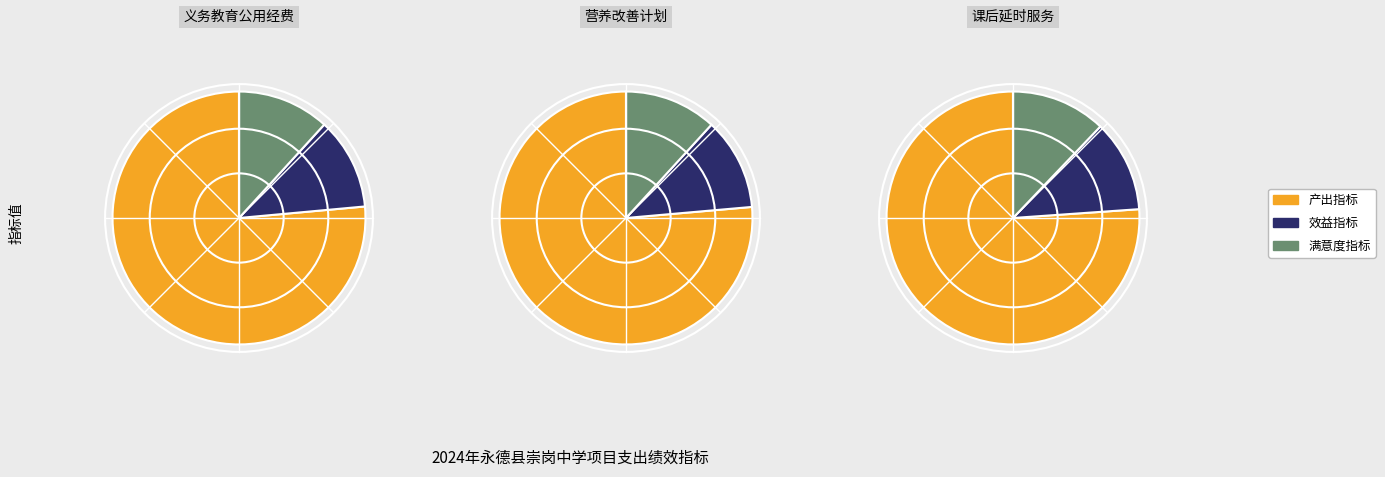

What is the largest slice in the pie chart?

产出指标